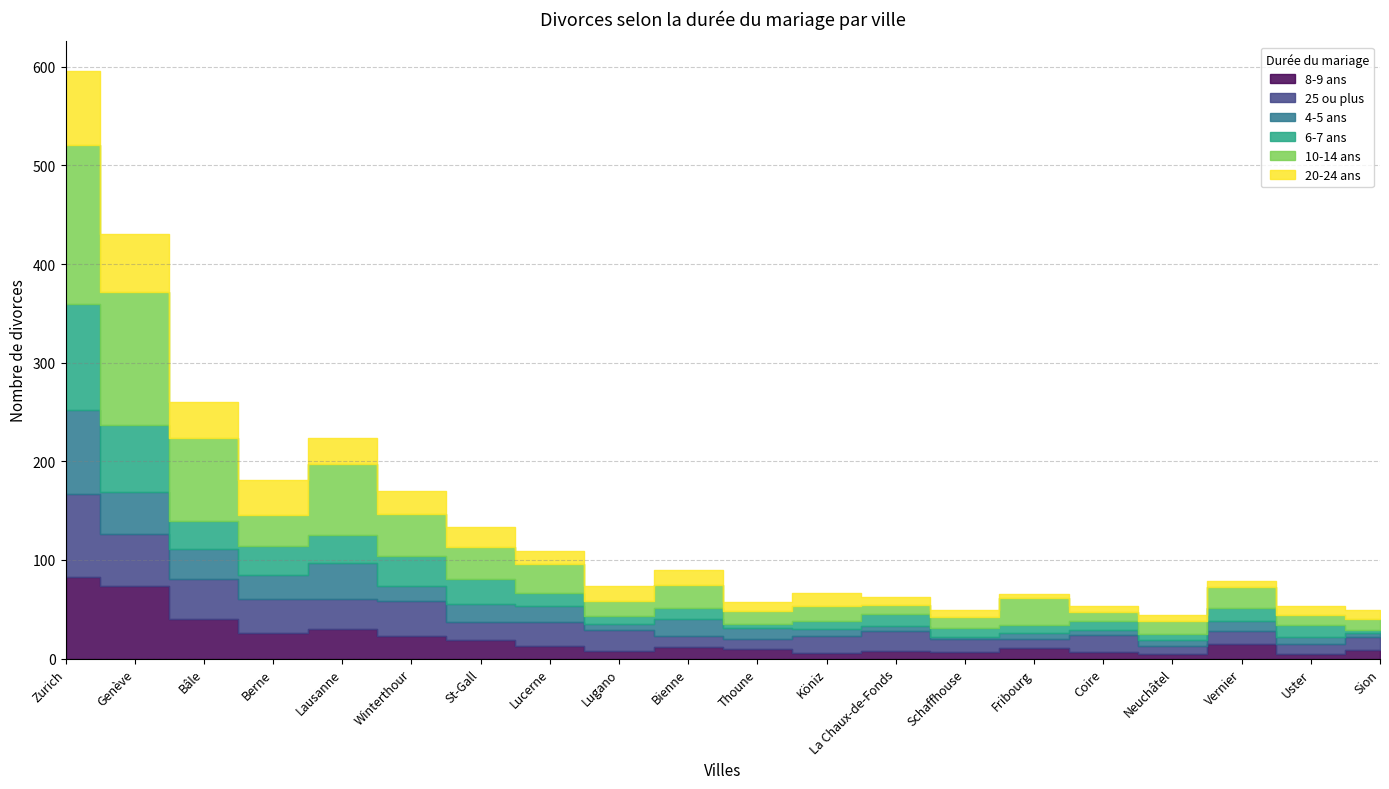

What is the difference between the maximum and minimum values in the 4-5 ans series?

83